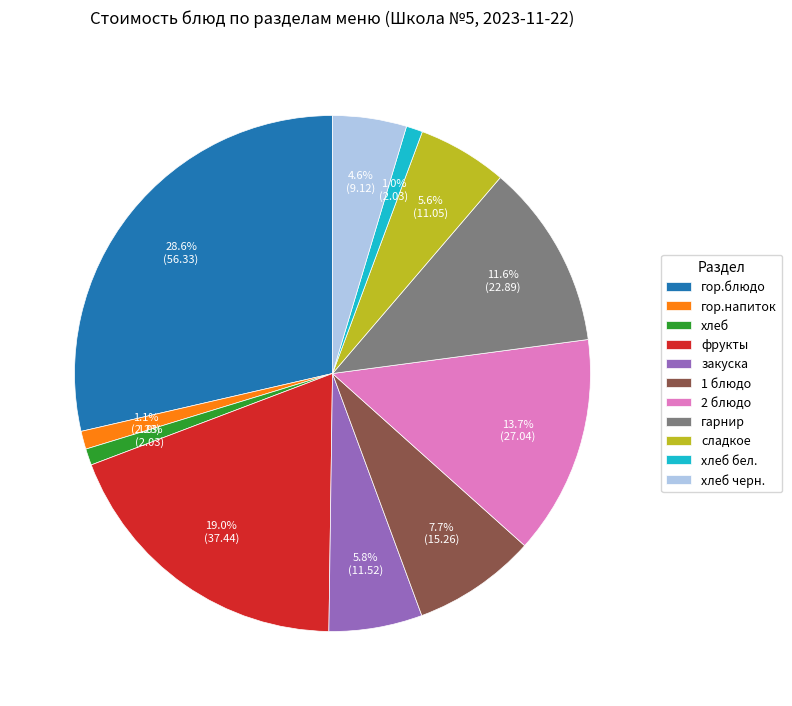

To the nearest percent, what is the difference between the хлеб черн. and фрукты slice percentages?

14%